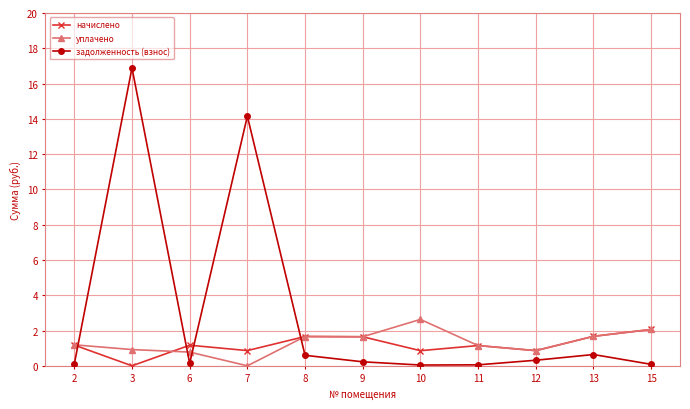

True or false: задолженность (взнос) has more than 0 interior local peaks.

True